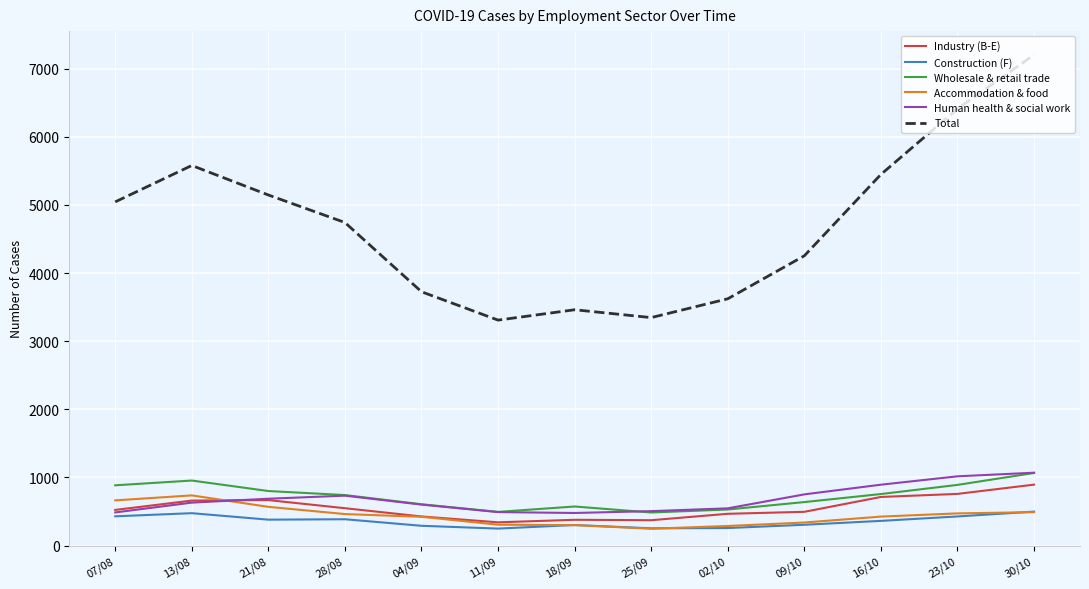

Between 25/09 and 16/10, which series saw the biggest shift?

Total